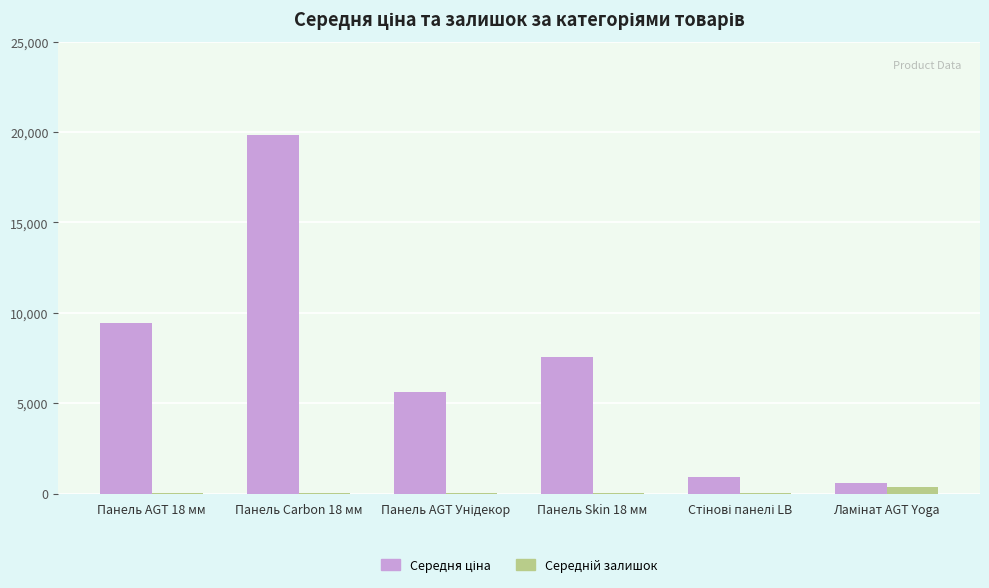

What is the difference between the second highest and minimum values in the Середня ціна series?

8830.9